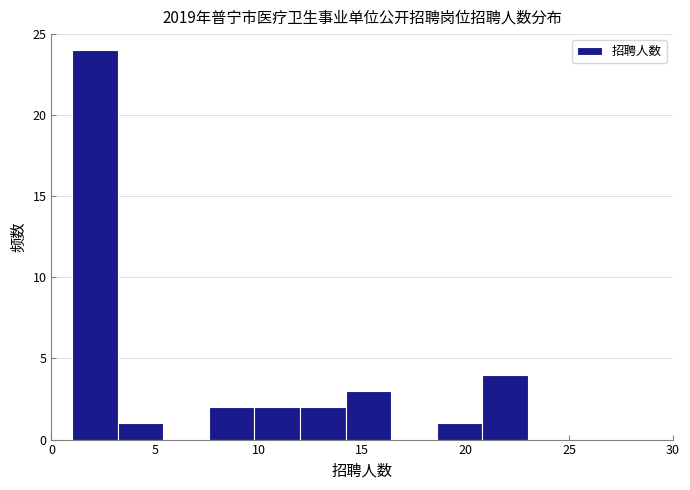

What is the height of the bar covering 18.6 to 20.8 on the x-axis? Neither the bar edges nor the heights are printed on the chart, so give them approximately, as read against the axes.

1